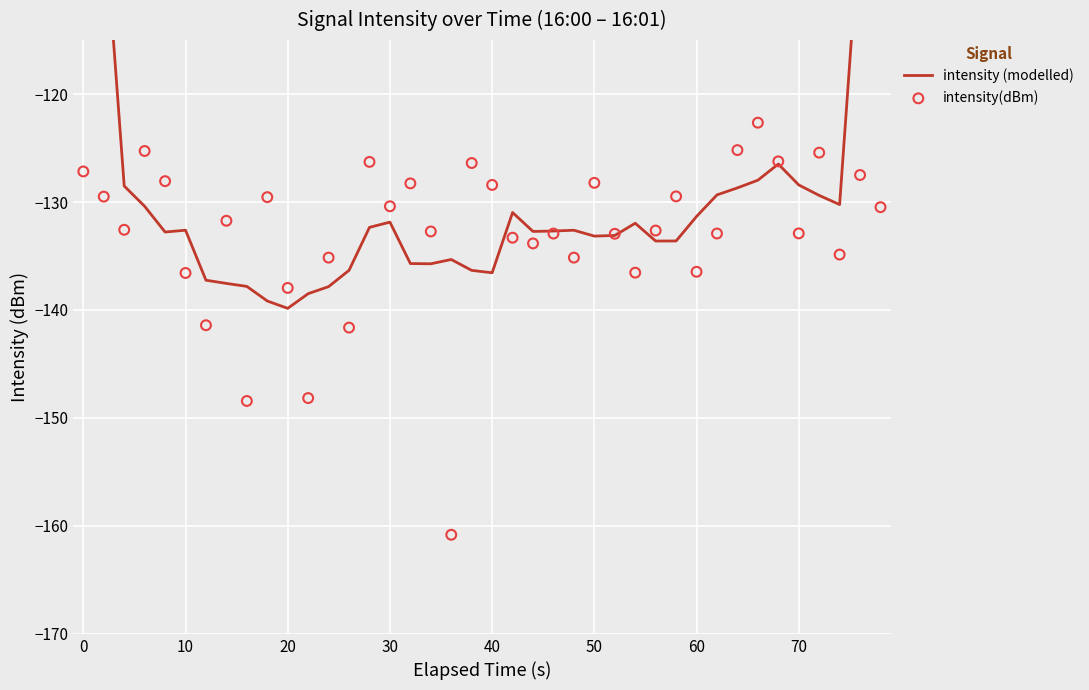

Which series has the widest spread of Y values?

intensity (modelled)